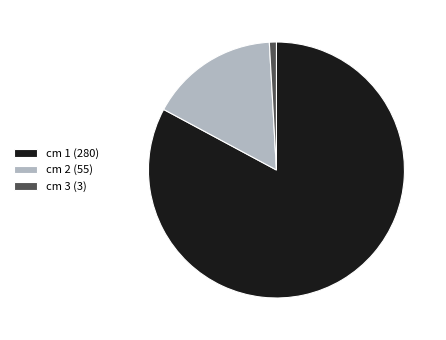

True or false: cm 2 (55) accounts for 16% of the total.

True